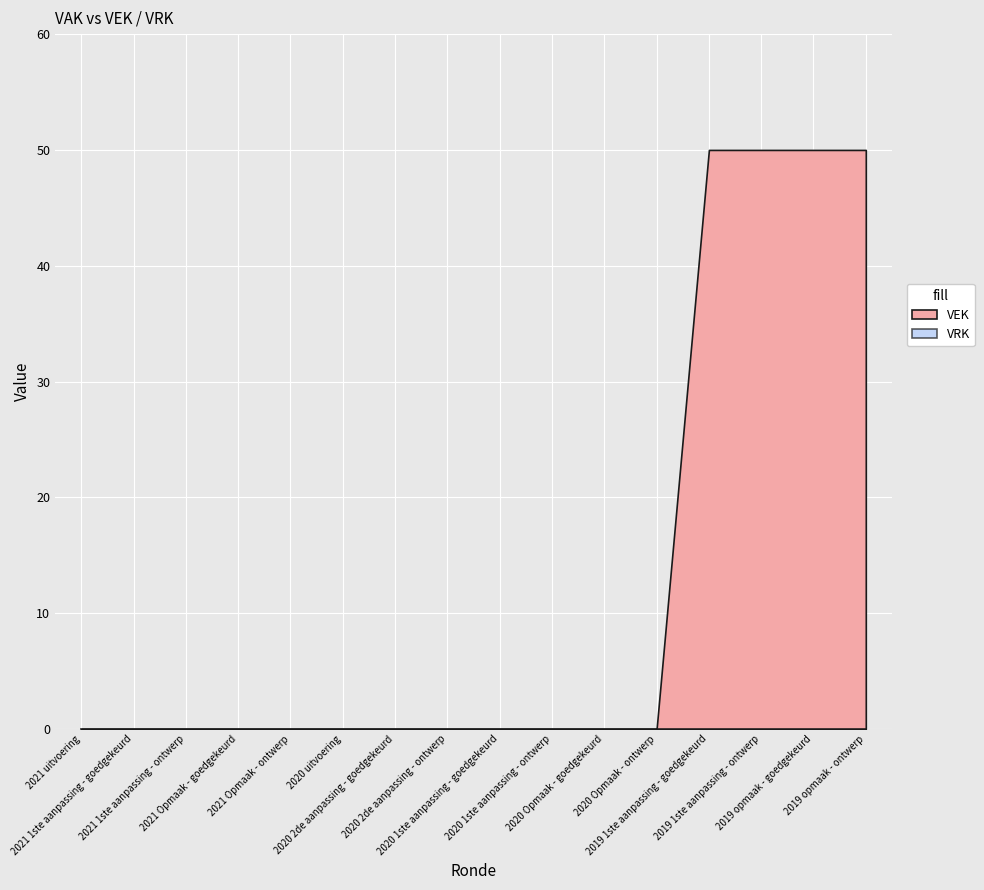

How many values in the VEK series exceed 0?

4